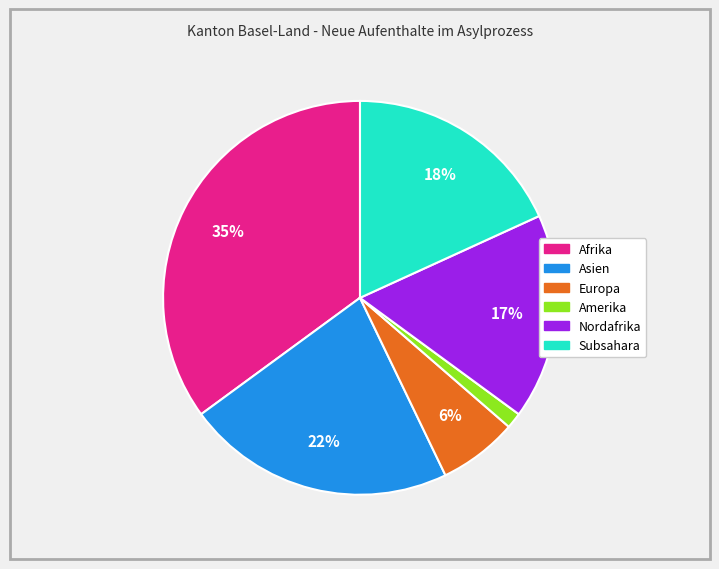

Count the number of slices in the pie.

6